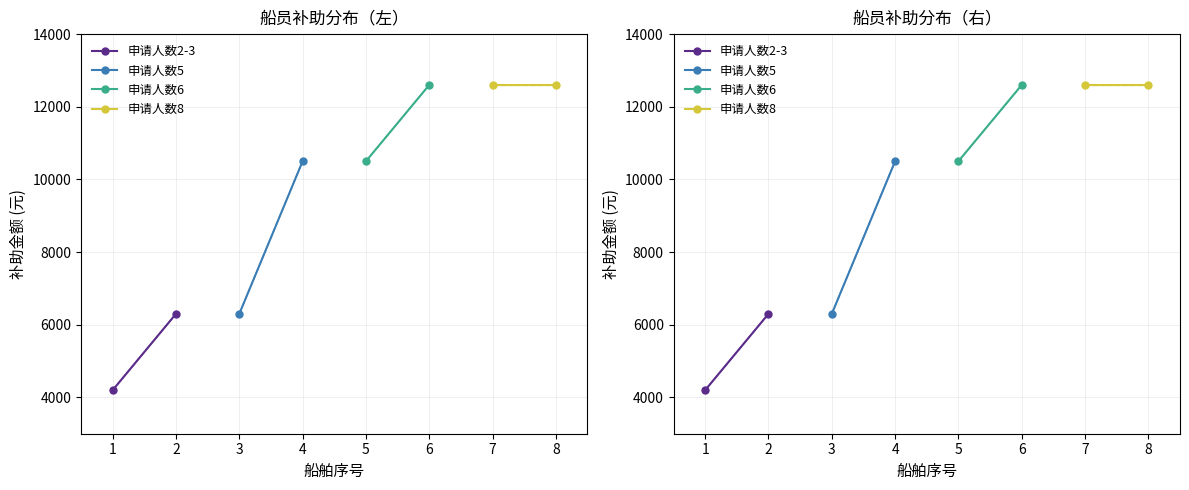

Rank the categories by 申请人数8 value from lowest to highest.

0, 1